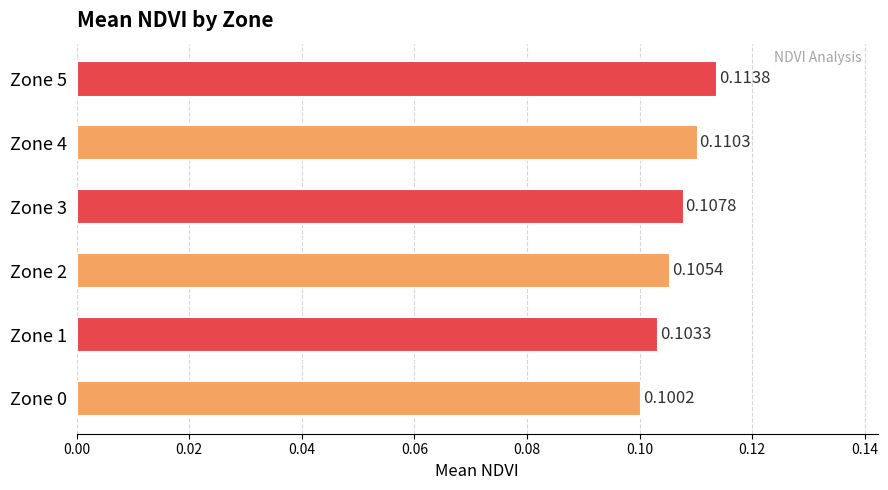

Rank the categories by value from highest to lowest.

Zone 5, Zone 4, Zone 3, Zone 2, Zone 1, Zone 0